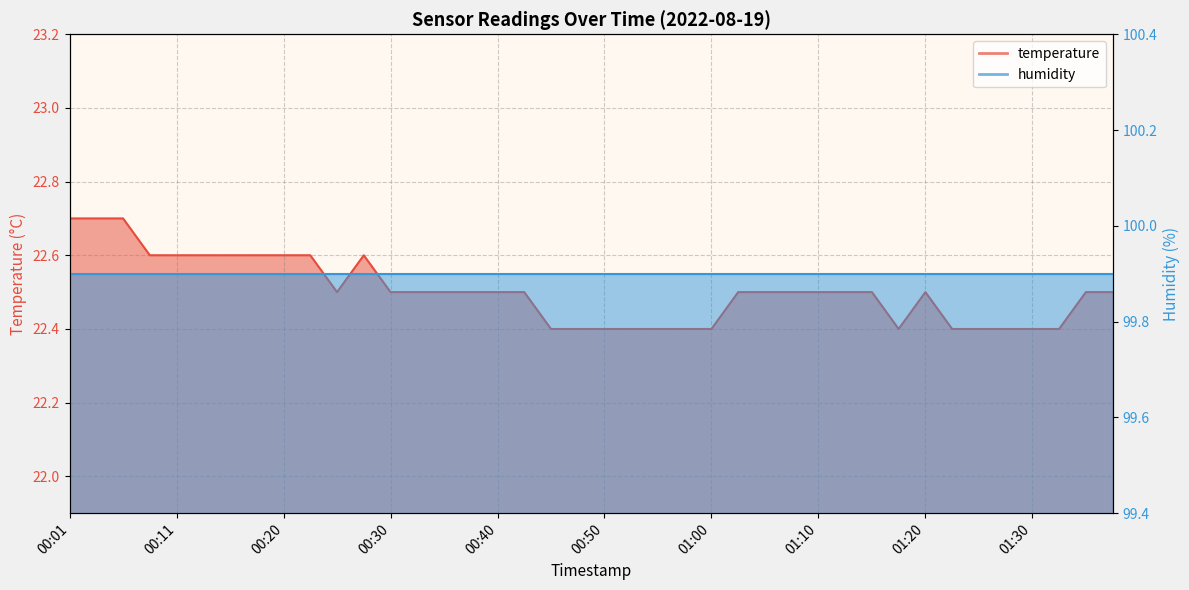

List the labels in order of value, largest first.

00:01, 00:03, 00:06, 00:08, 00:11, 00:13, 00:15, 00:18, 00:20, 00:23, 00:28, 00:25, 00:30, 00:33, 00:35, 00:37, 00:40, 00:42, 01:03, 01:05, 01:07, 01:10, 01:12, 01:15, 01:20, 01:35, 01:37, 00:45, 00:47, 00:50, 00:52, 00:55, 00:57, 01:00, 01:17, 01:22, 01:25, 01:27, 01:30, 01:32